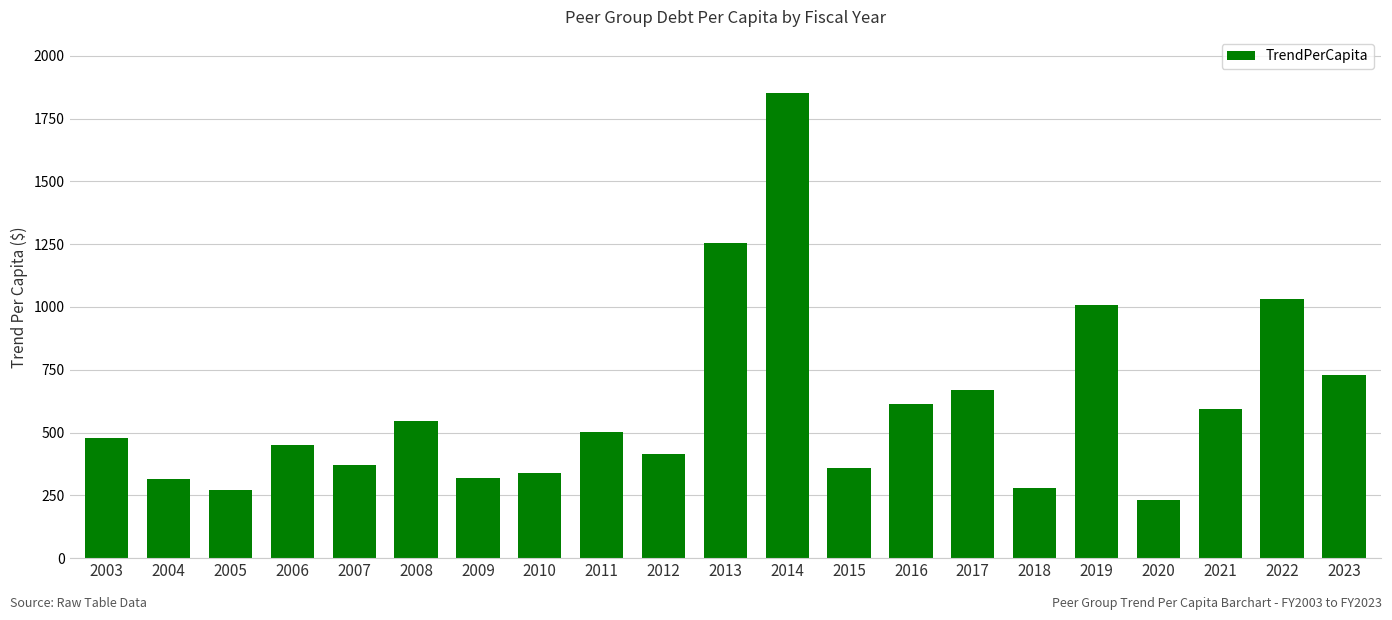

What is the greatest value displayed?

1852.6